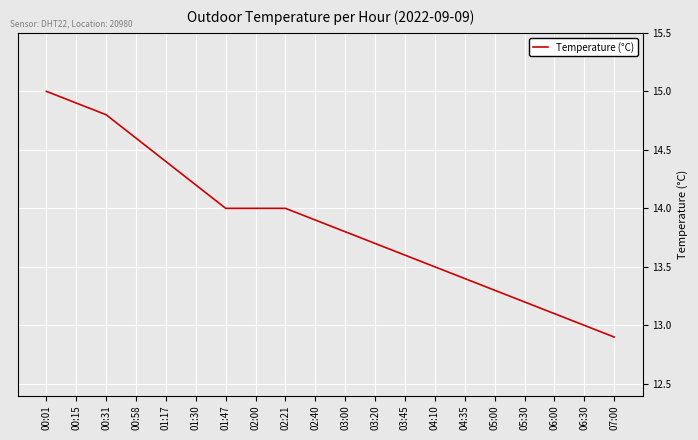

What is the difference between the maximum and minimum values?

2.1